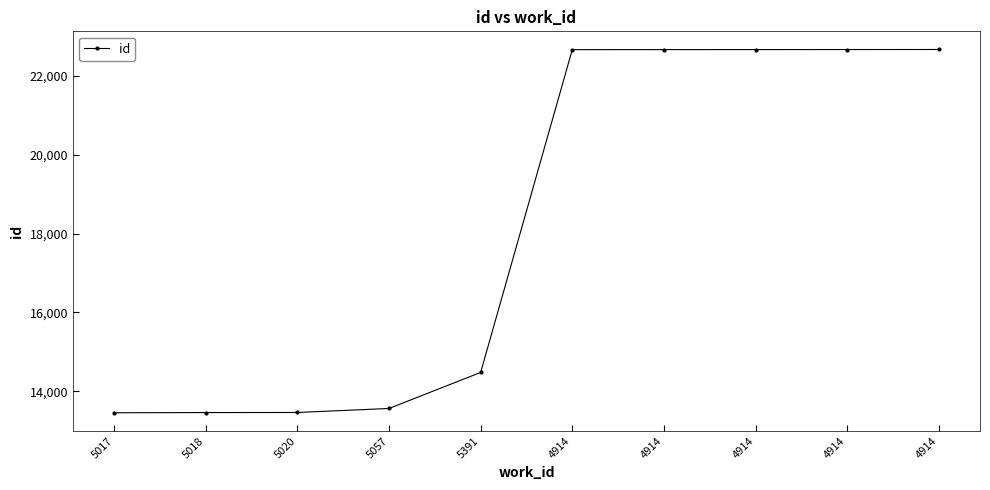

Is this an area chart (filled region under the line)?

No